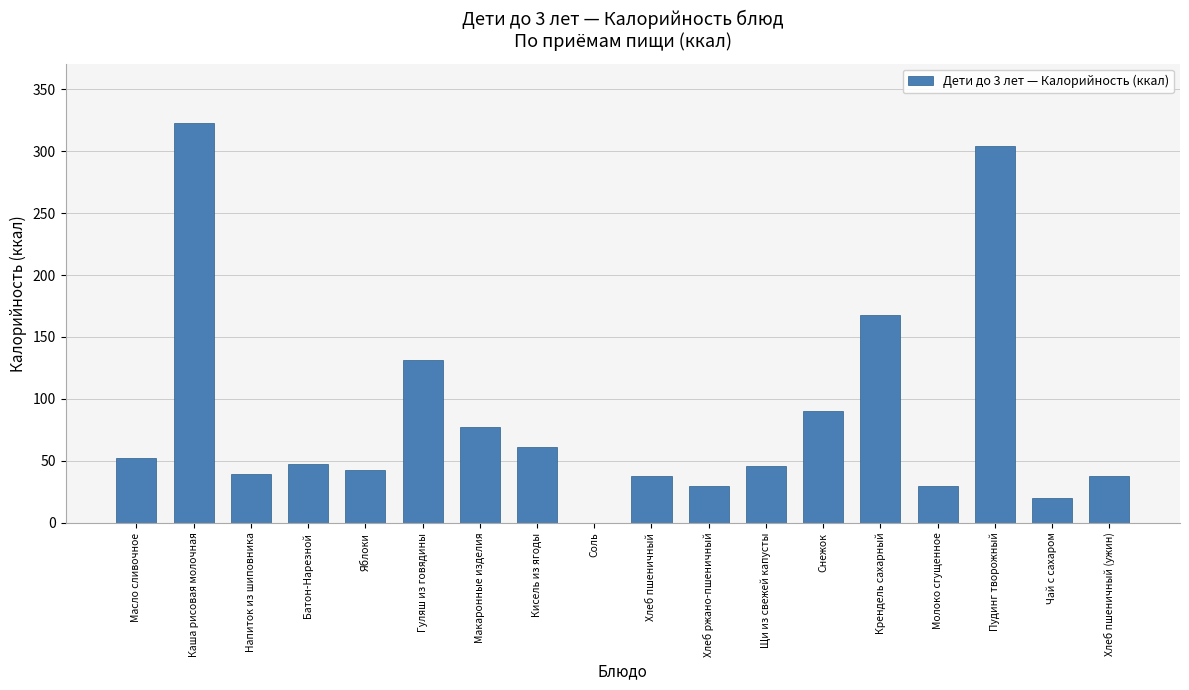

What is the sum of all values?

1536.1